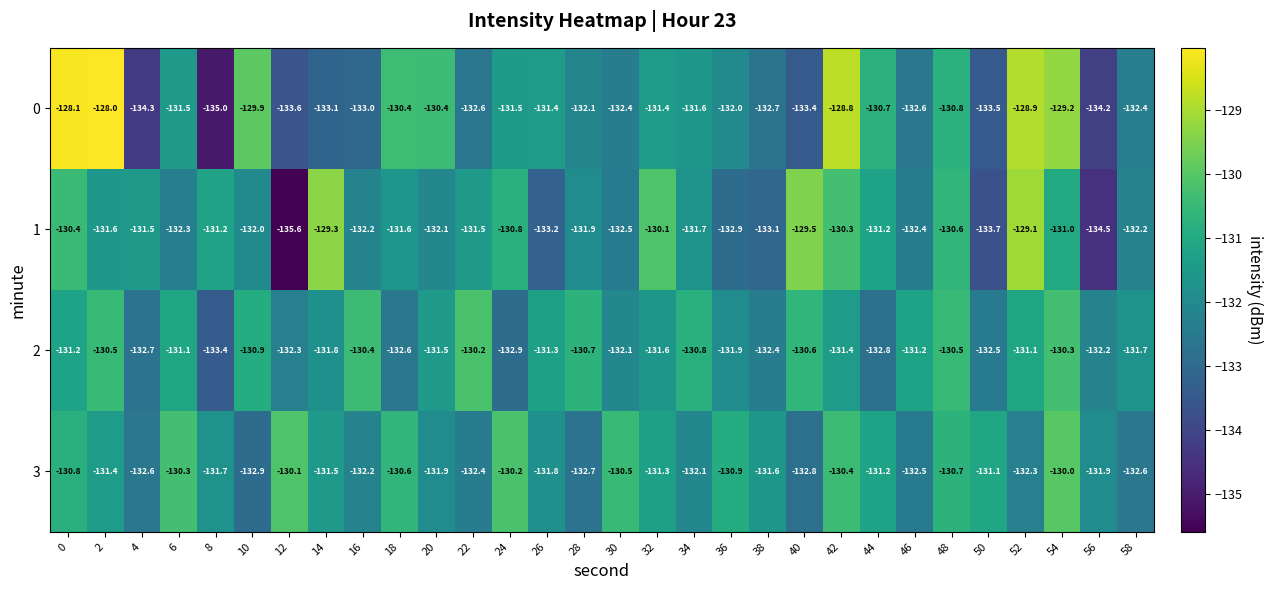

What is the minimum value shown in the chart?

-135.6